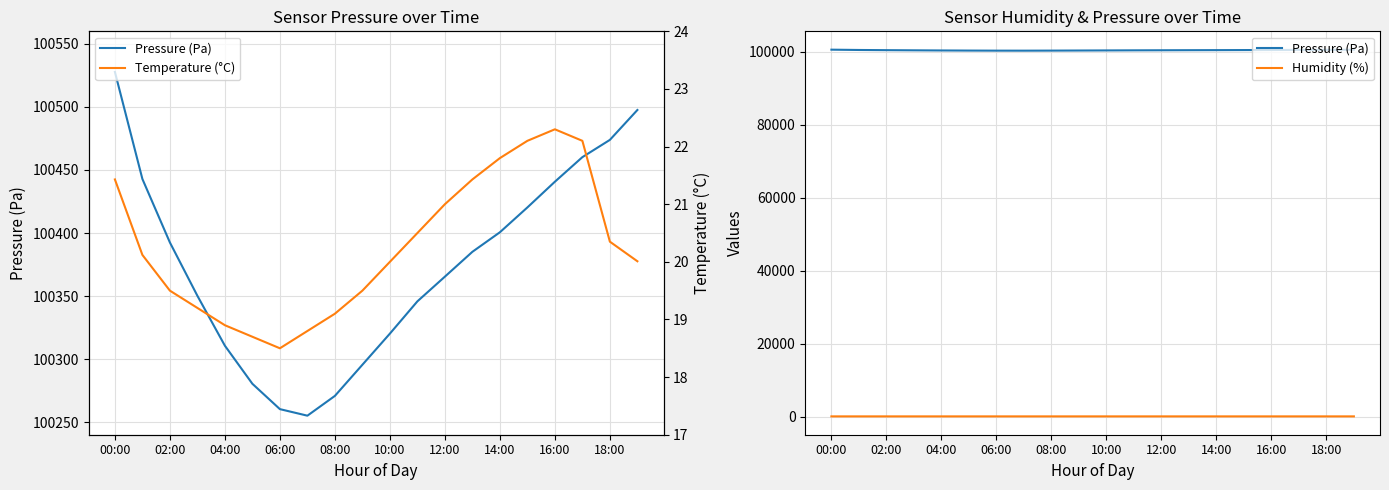

At which category does Humidity (%) reach its first local peak?

15